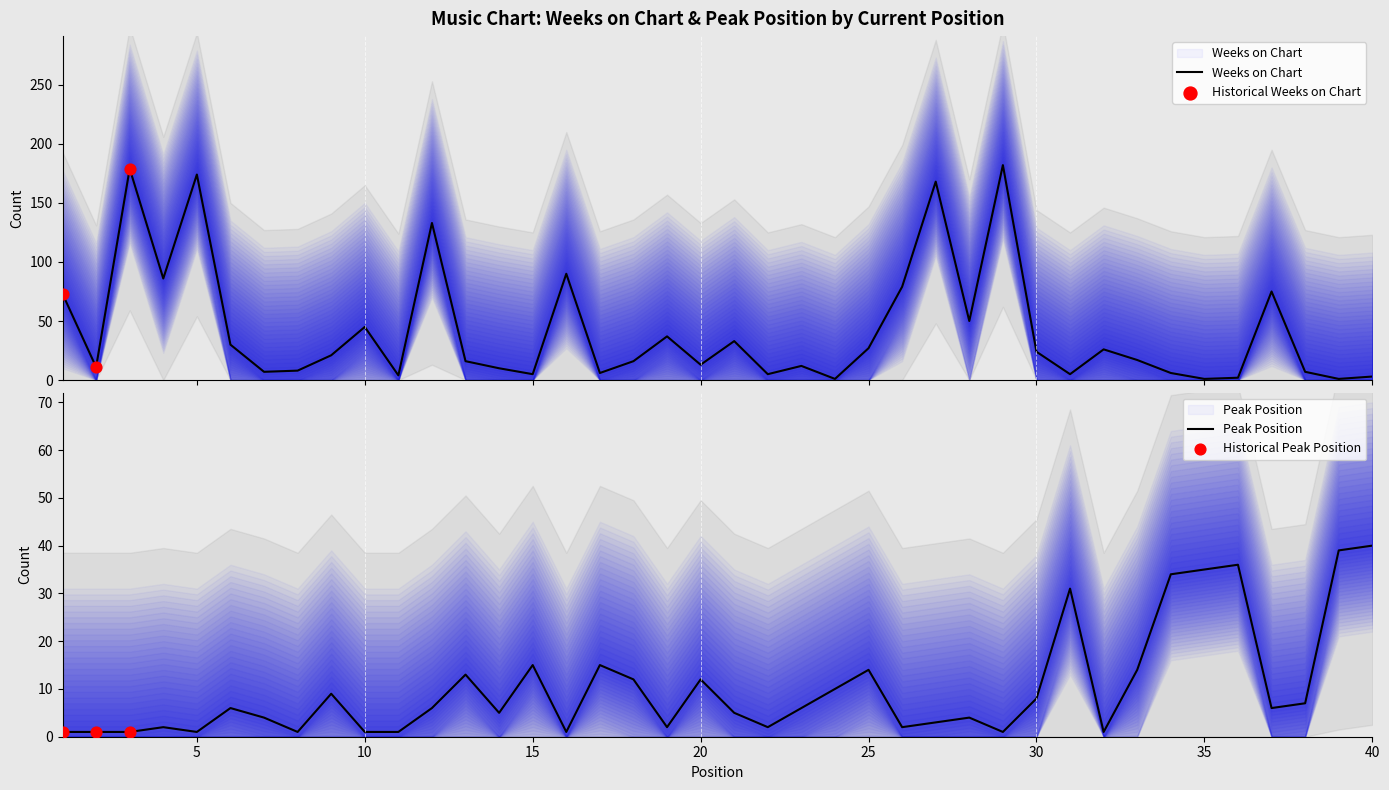

Which series contains the highest Y value?

Weeks on Chart